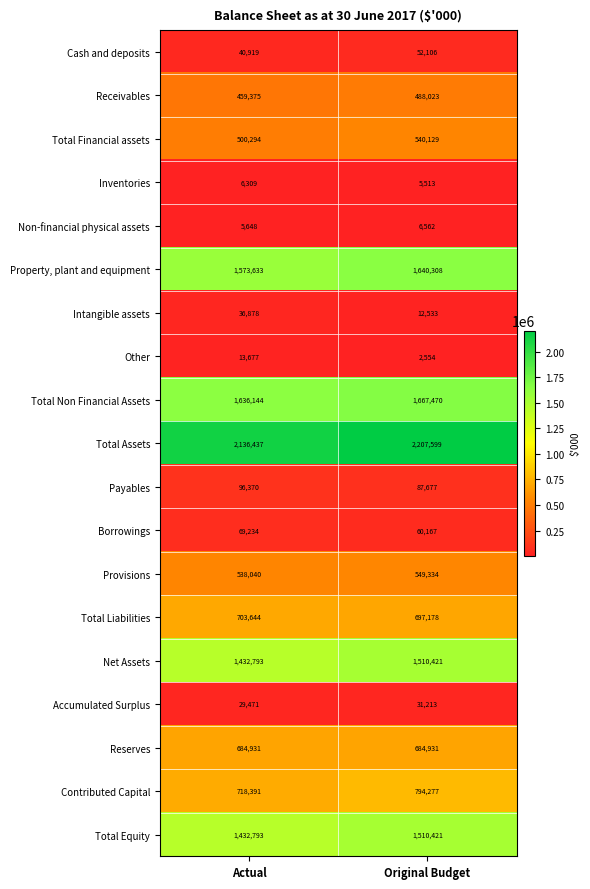

At how many categories does at least one series exceed 1913282?

2